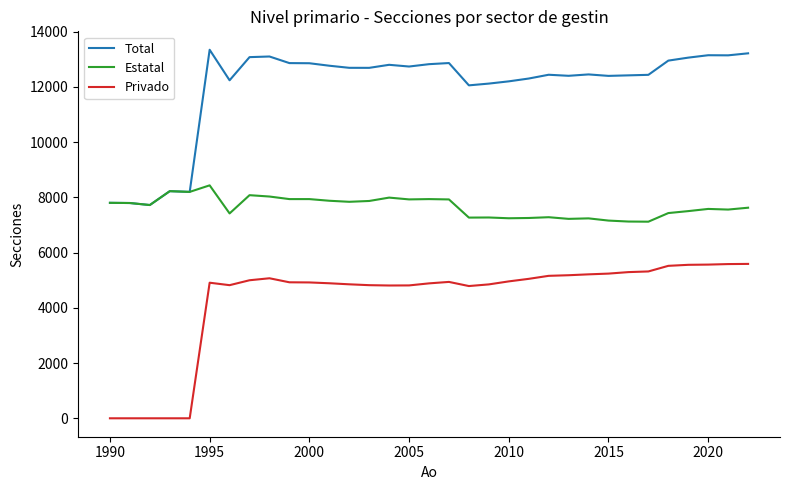

How many categories are shown in the chart?

33